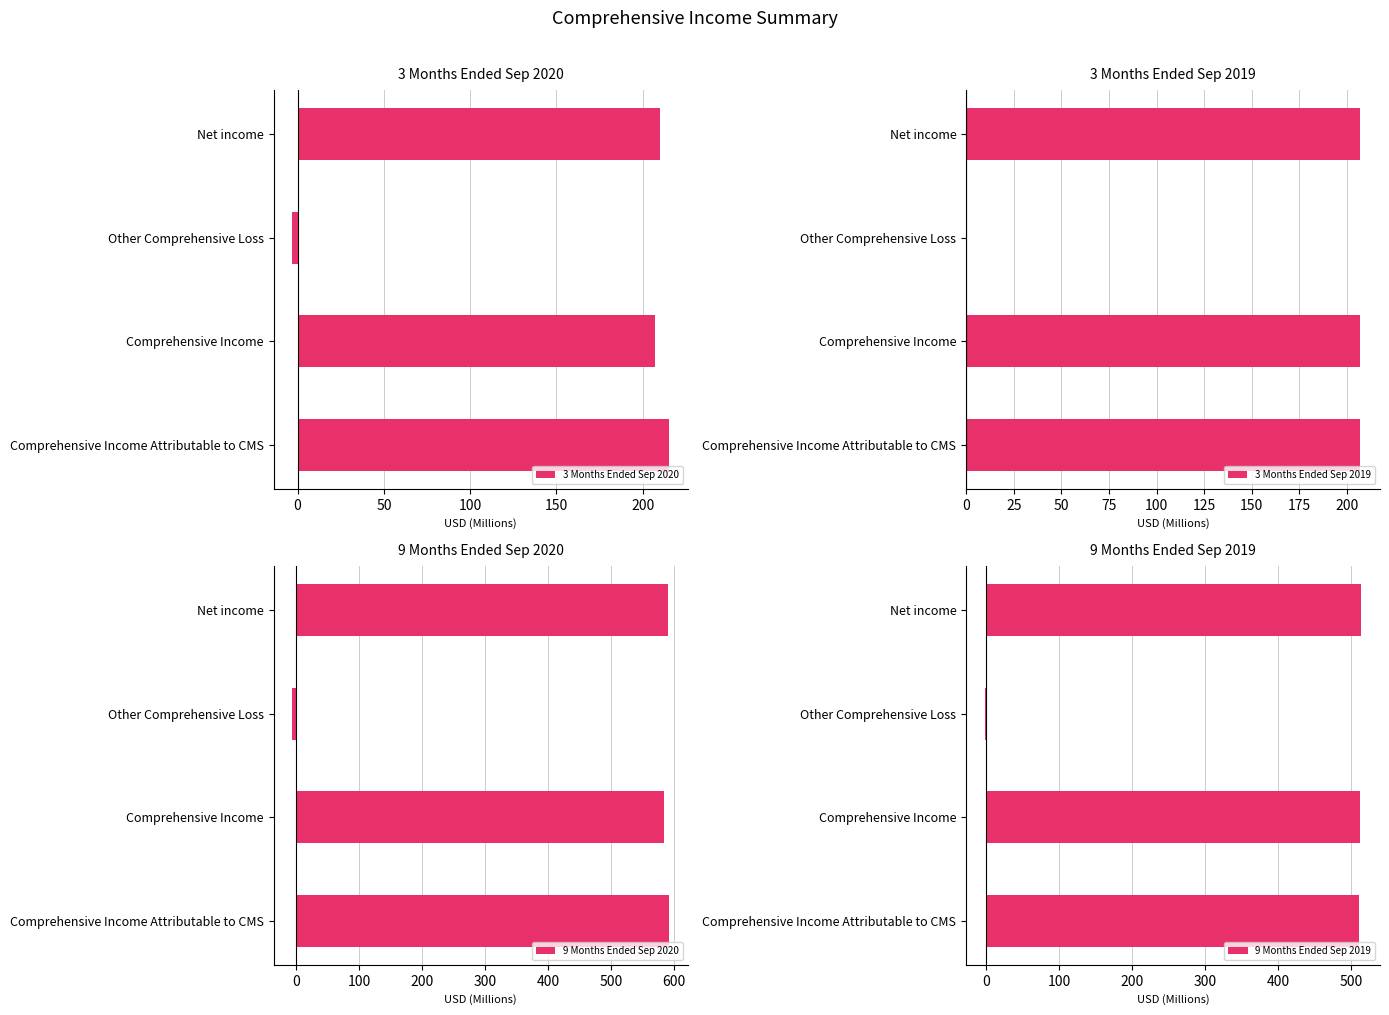

What is the average value of the 3 Months Ended Sep 2020 series?

157